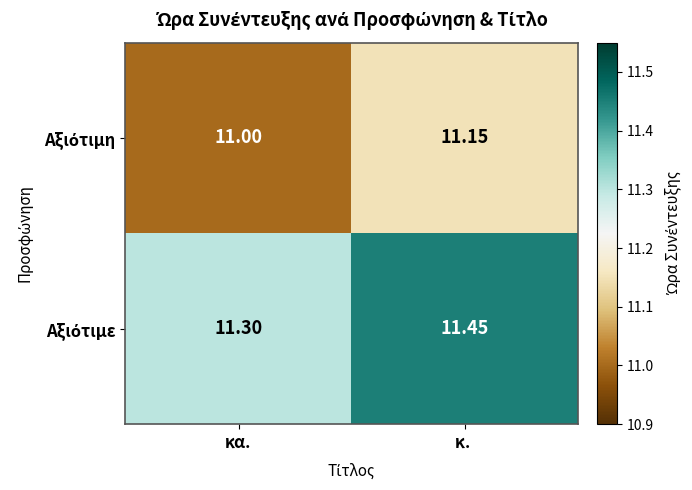

Which label corresponds to the smallest value in the chart?

κα.